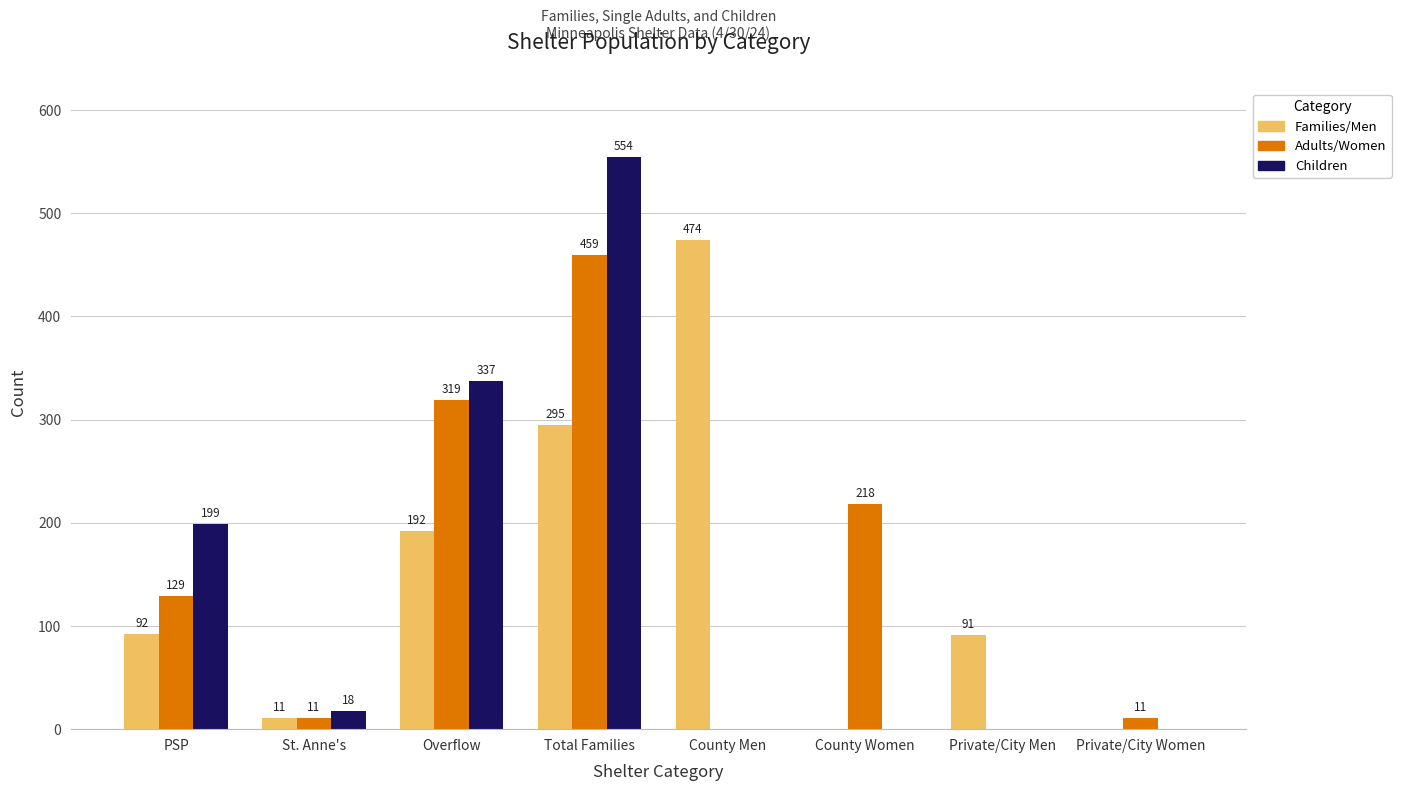

At which category does the chart reach its peak across all series?

Total Families